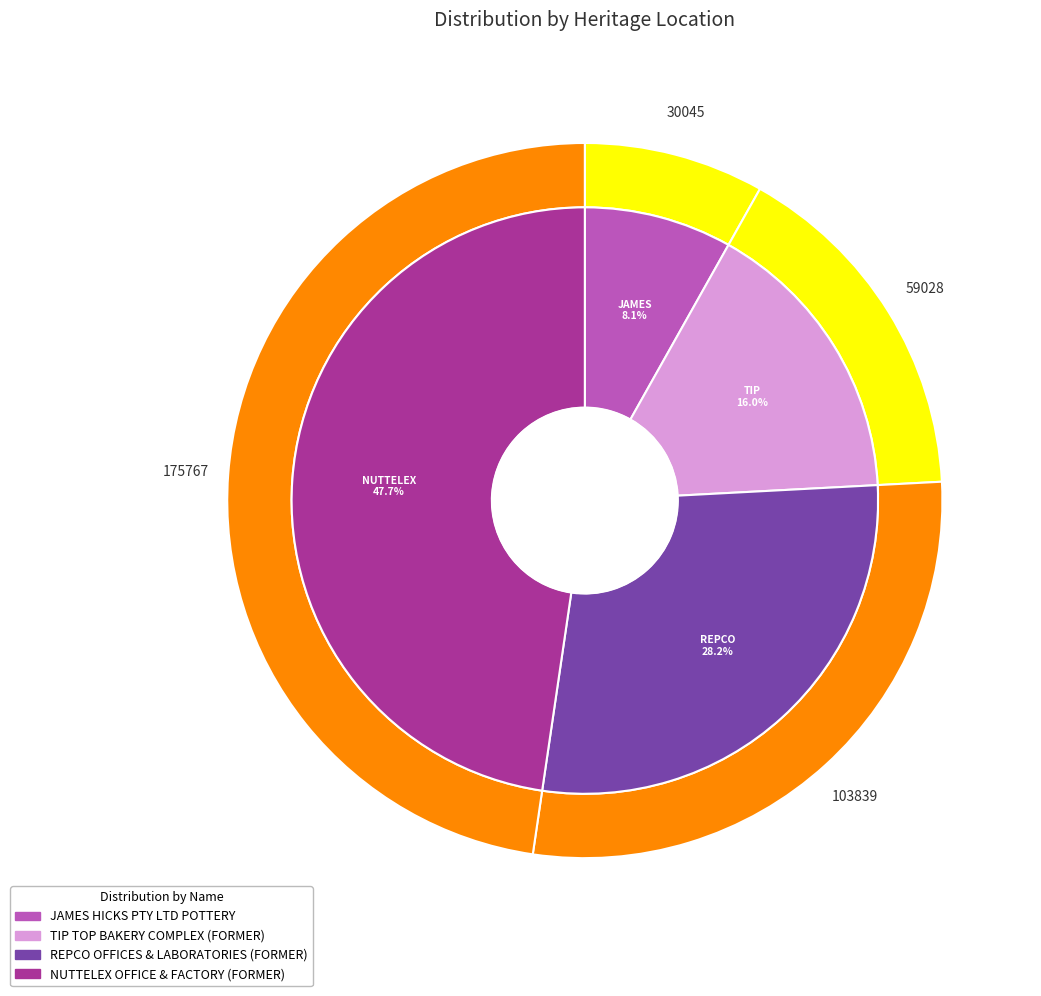

Is it true that REPCO OFFICES & LABORATORIES (FORMER) is 21% of the pie?

False